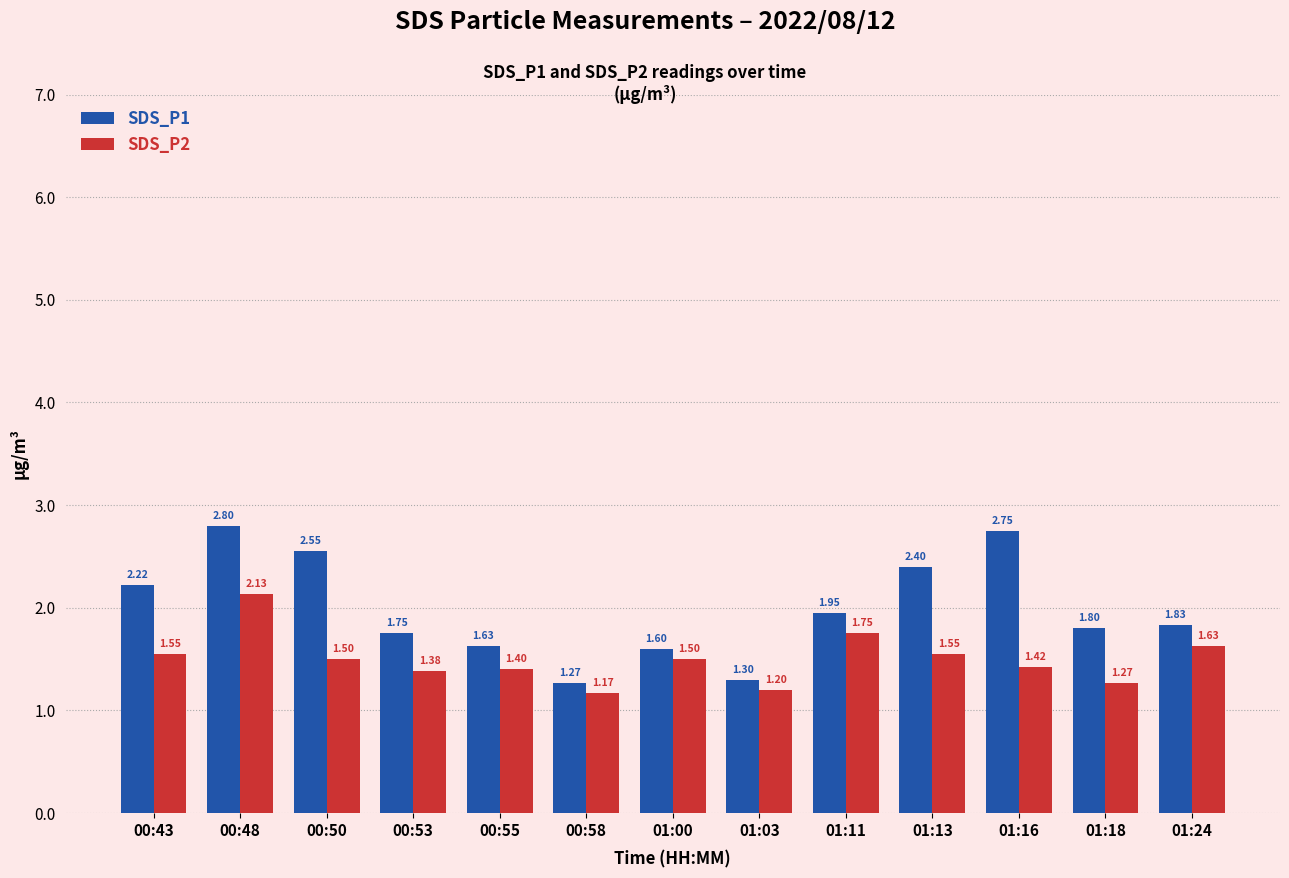

What is the difference between the maximum and second lowest values in the SDS_P2 series?

0.9